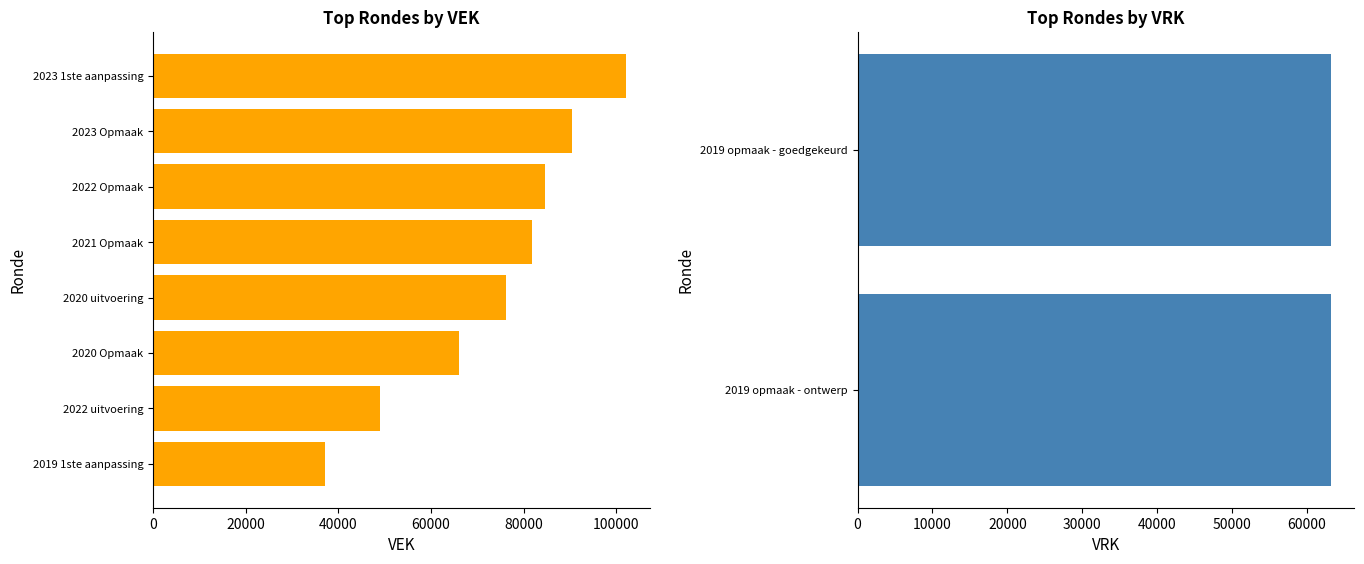

At how many categories does at least one series exceed 84098?

3